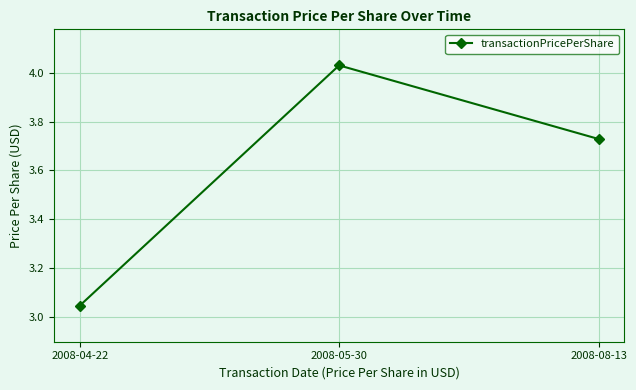

Does the chart display data point markers on the line(s)?

Yes